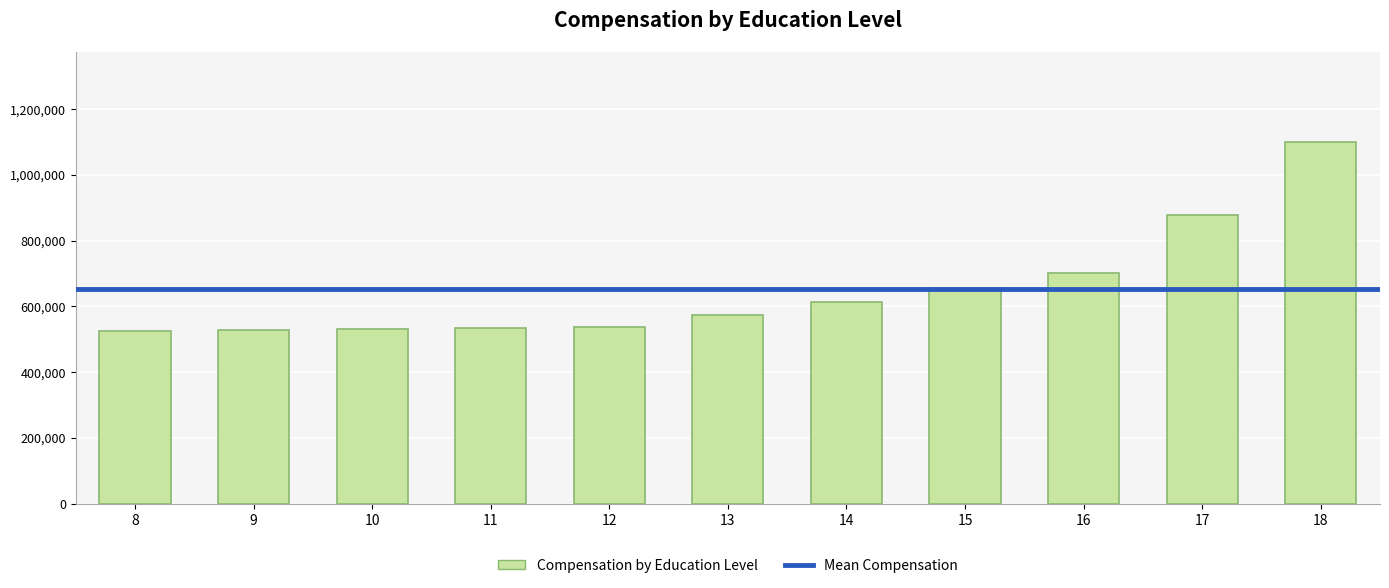

What is the difference between the values at 18 and 10?

569458.6